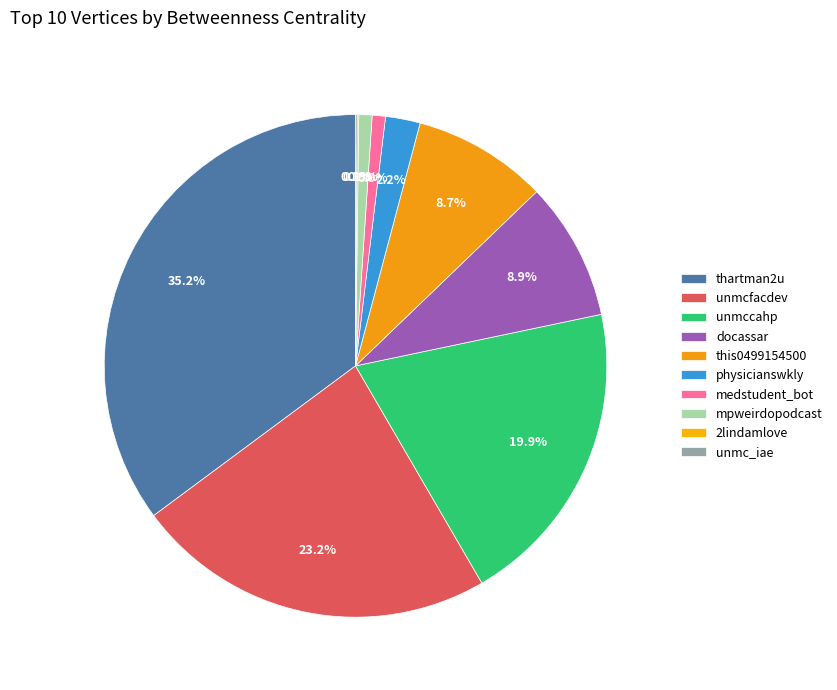

Which category has the biggest portion of the pie?

thartman2u